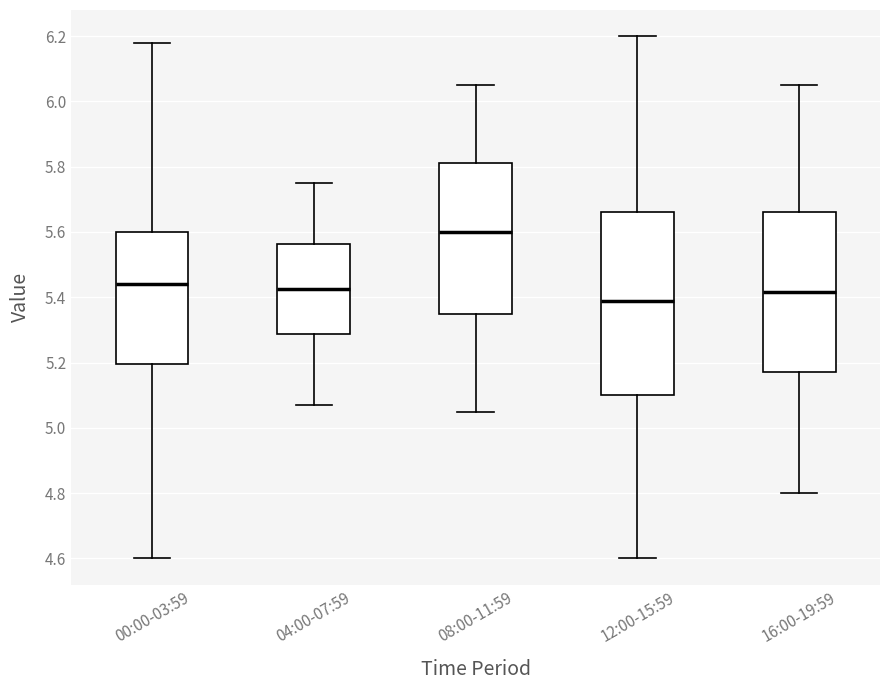

Which box is the tallest, from its lower edge to its upper edge?

12:00-15:59